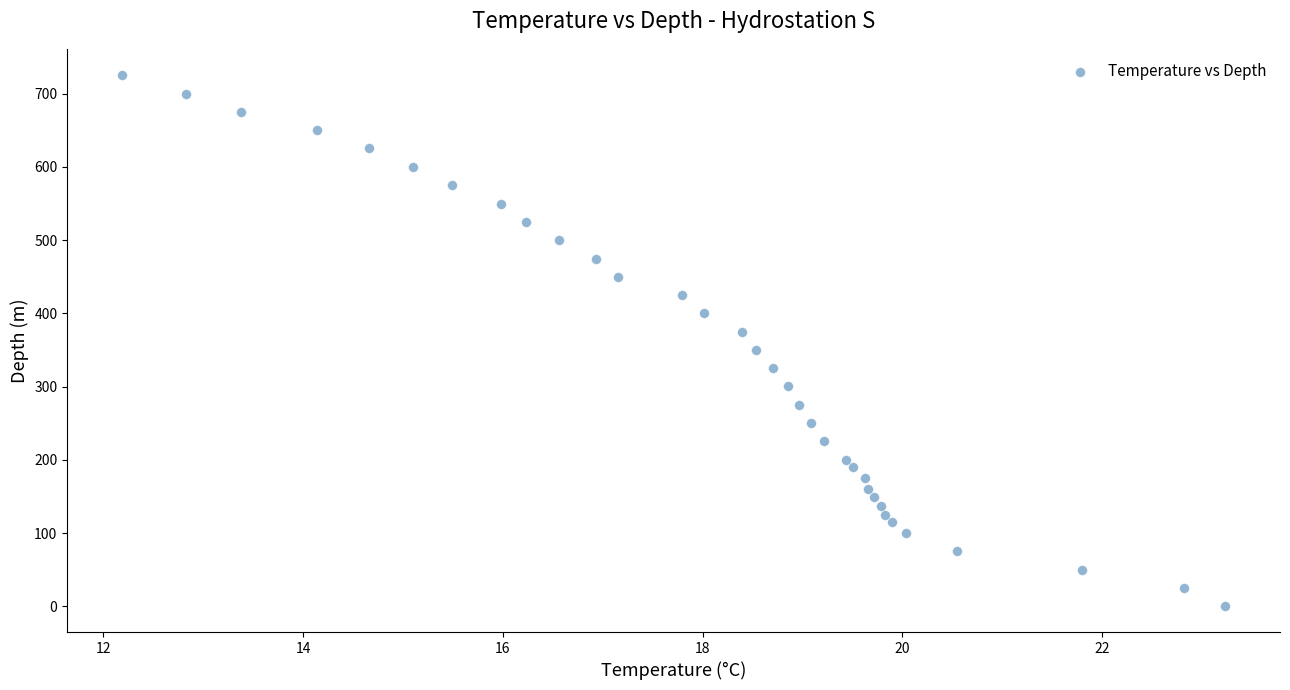

What is the range of Y values (max minus min)?

724.1